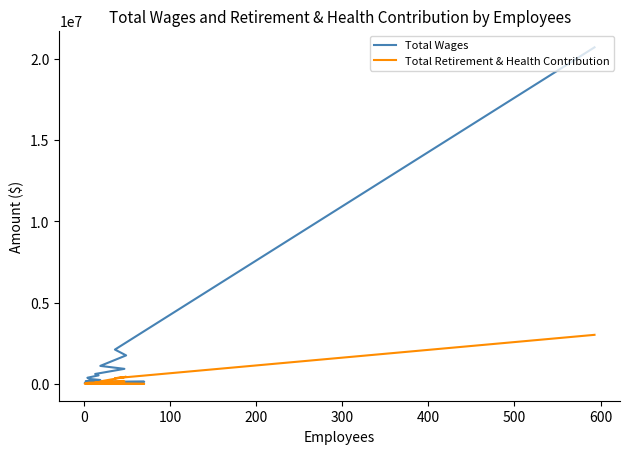

Reading right to left, list all the values displayed in this chart.

Total Wages: 165	24247	48843	62796	68790	133756	157344	239781	306853	378459	524528	610023	926158	1107537	1753440	2111777	20705087
Total Retirement & Health Contribution: 32614	250	8263	18331	14142	2002	33744	35332	61727	57348	101866	76100	149488	155352	436749	349101	3018335